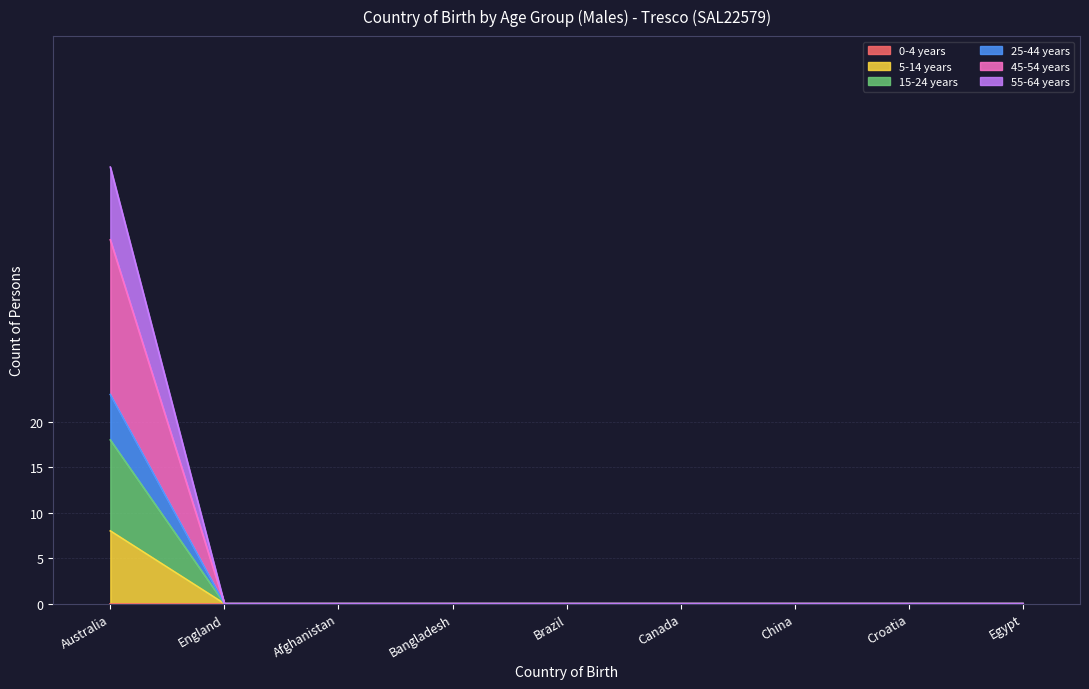

Is it true that 45-54 years equals 61 at Australia?

False